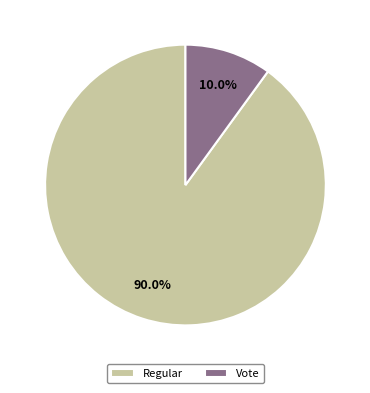

Is Vote the majority of the pie?

No